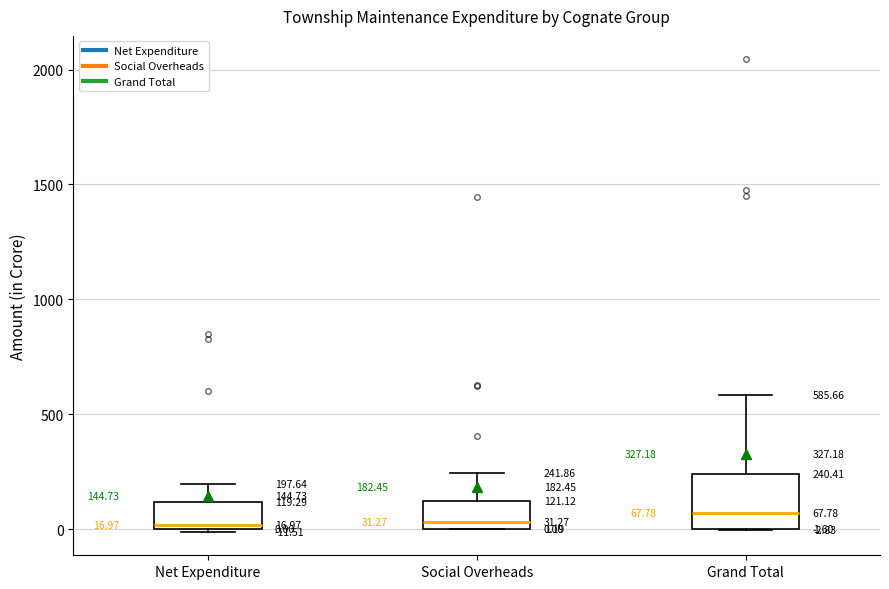

Comparing the boxes themselves (not the whiskers), which one is the tallest?

Grand Total